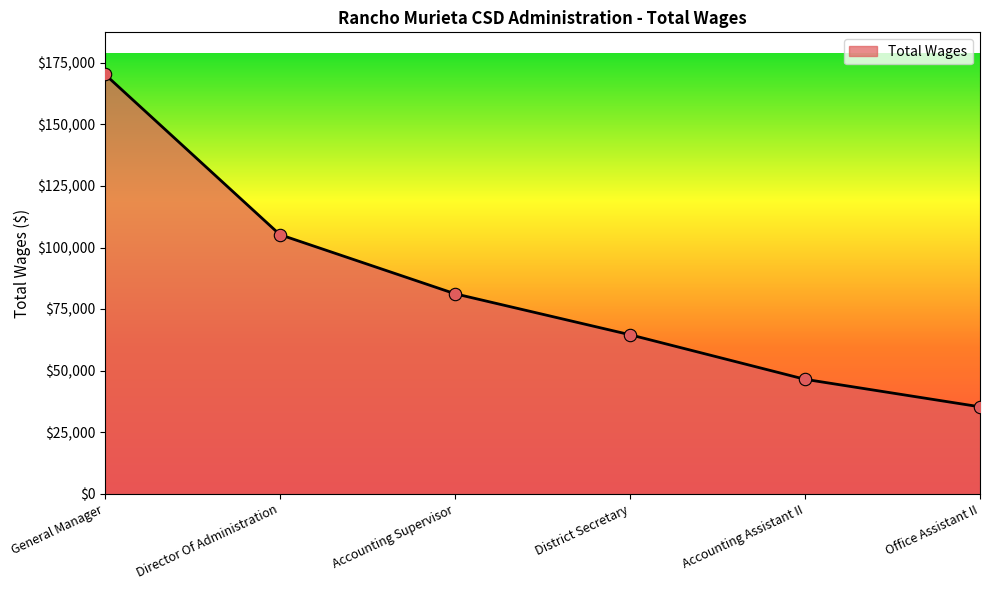

What is the change in value from General Manager to Accounting Supervisor?

-89194